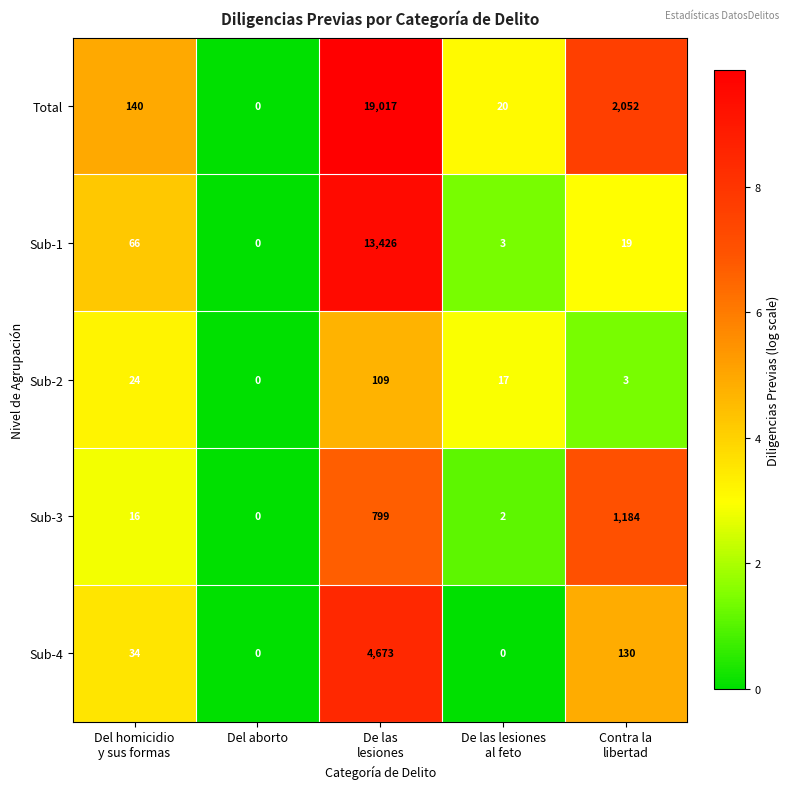

What is the highest value of the Total series?

19017